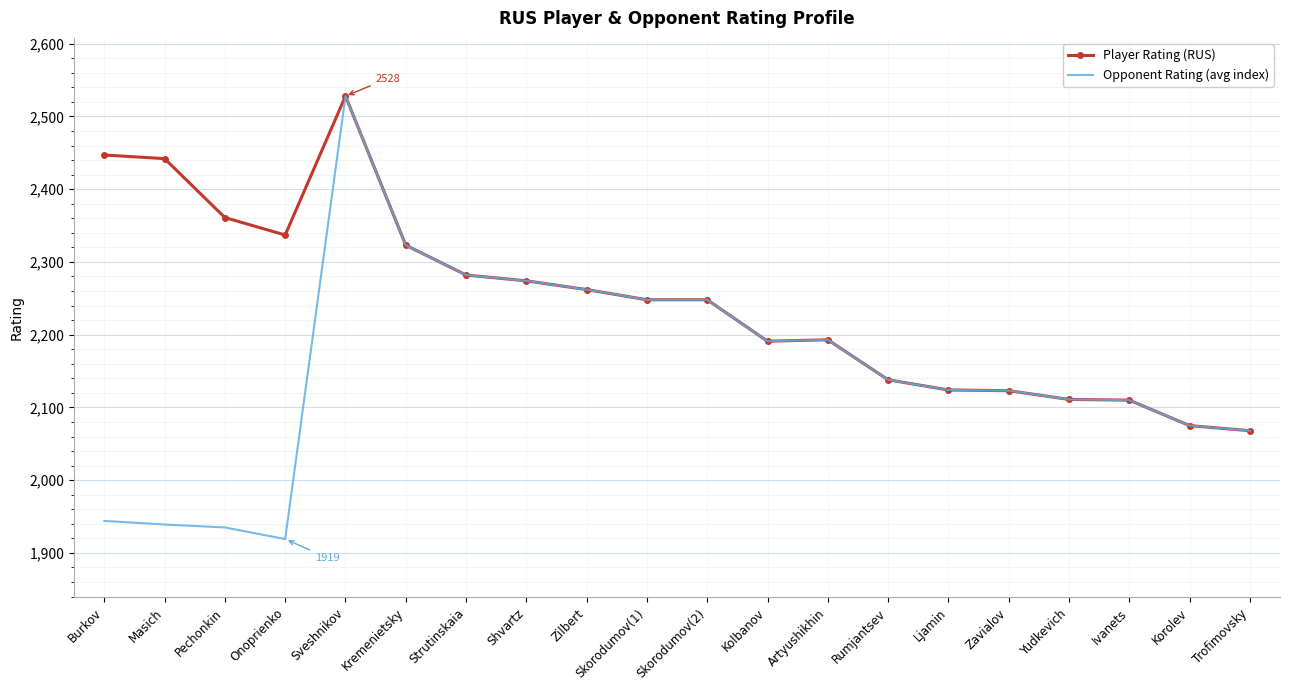

What is the minimum value for Opponent Rating (avg index)?

1919